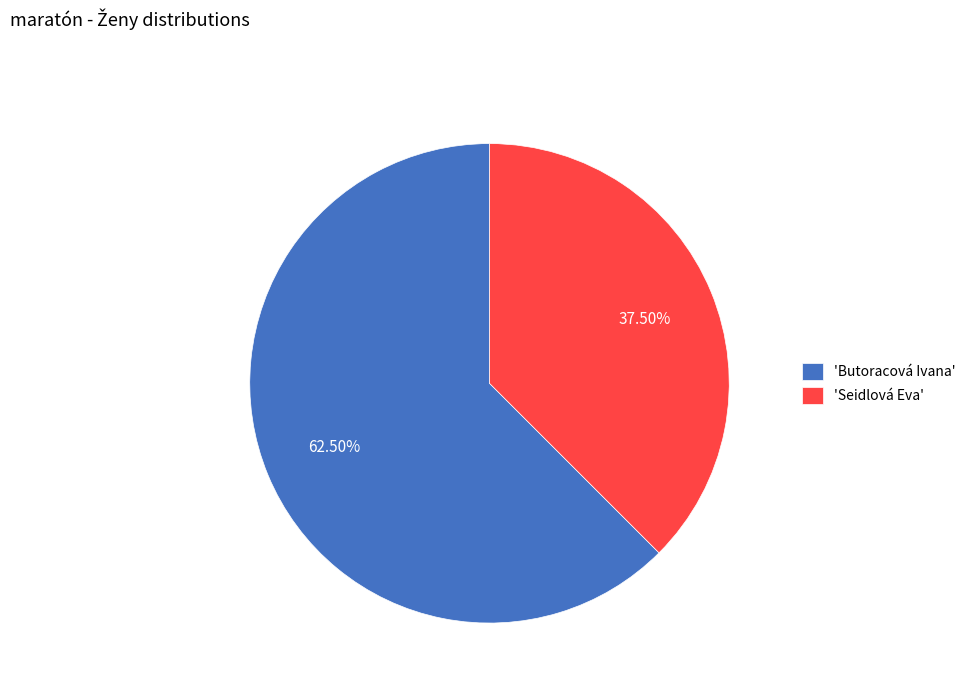

How many slices are in this pie chart?

2